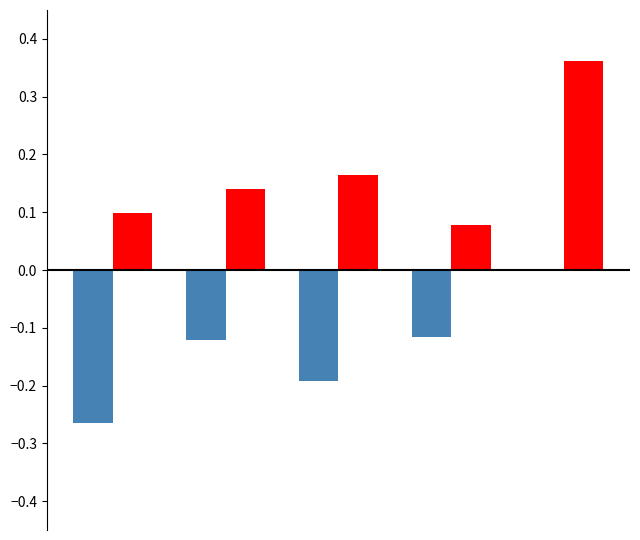

Count the number of categories in the chart.

5